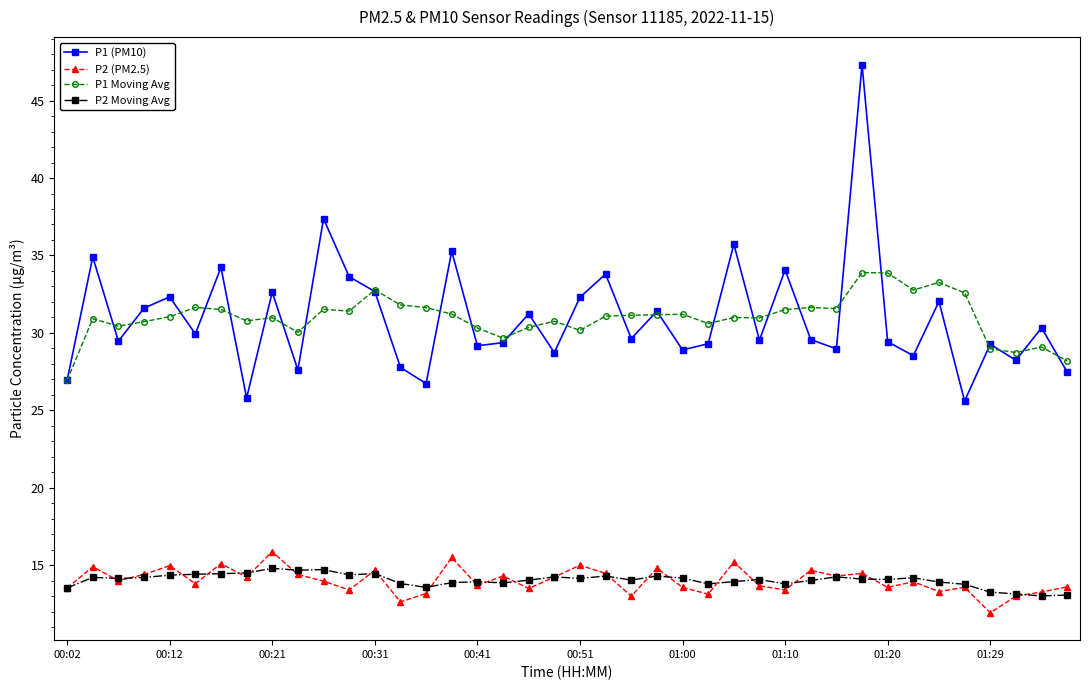

Which series has the largest range (max minus min)?

P1 (PM10)